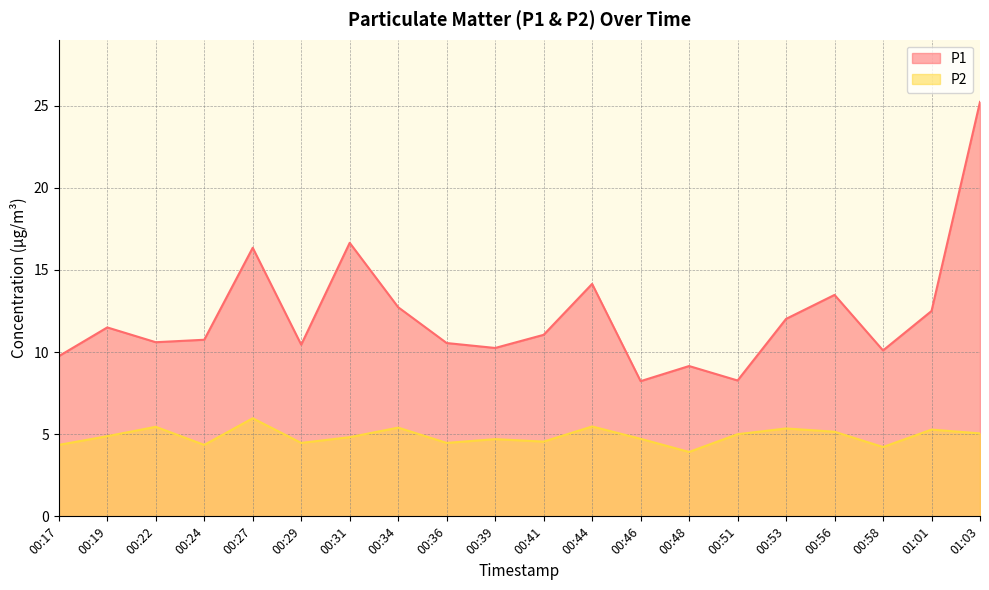

In P1, how many points are lower than both neighbors (excluding endpoints)?

6